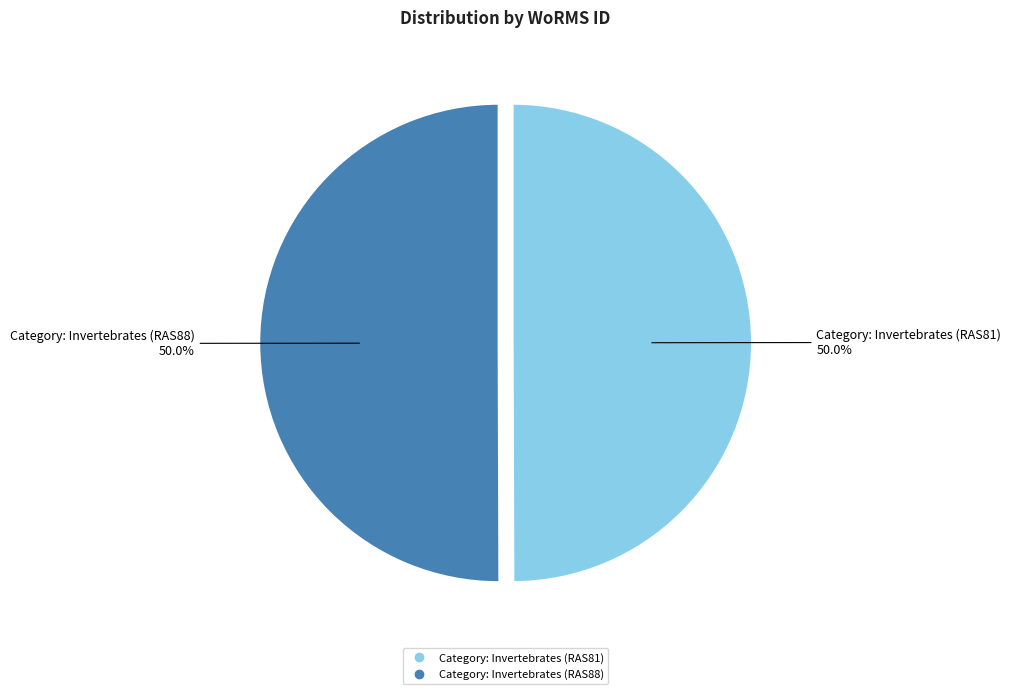

How many segments does this pie chart have?

2